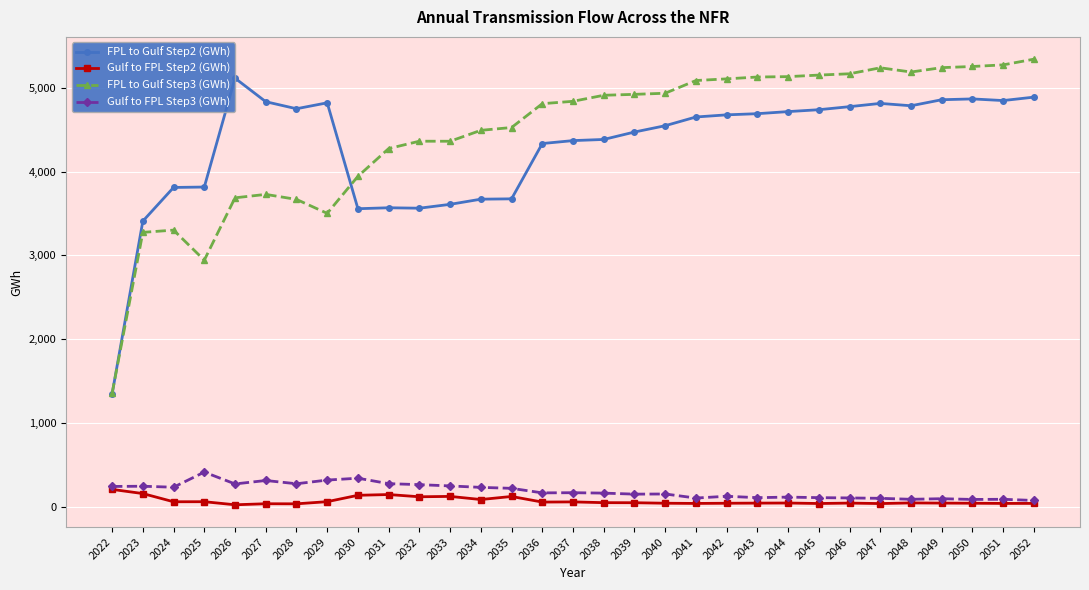

What is the maximum value shown in the chart?

5340.7